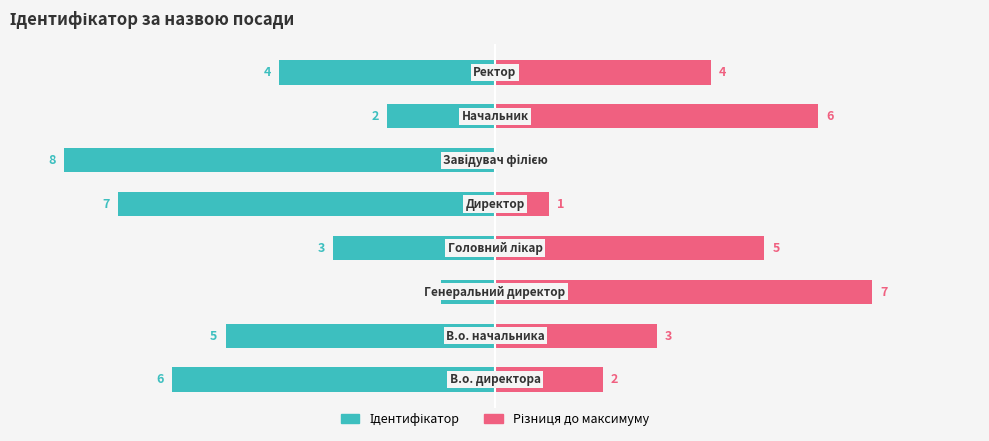

The value of Різниця до максимуму at 3 is 3. True or false?

False